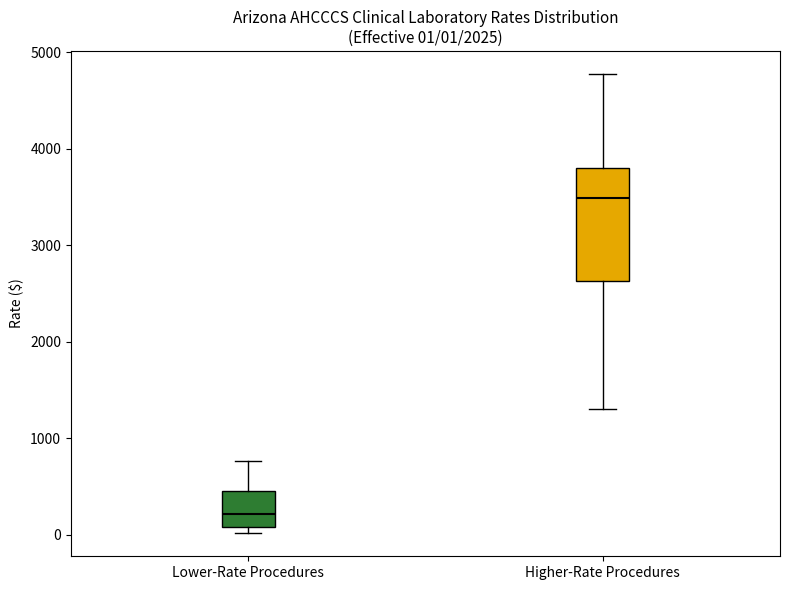

Which box is the tallest, from its lower edge to its upper edge?

Higher-Rate Procedures